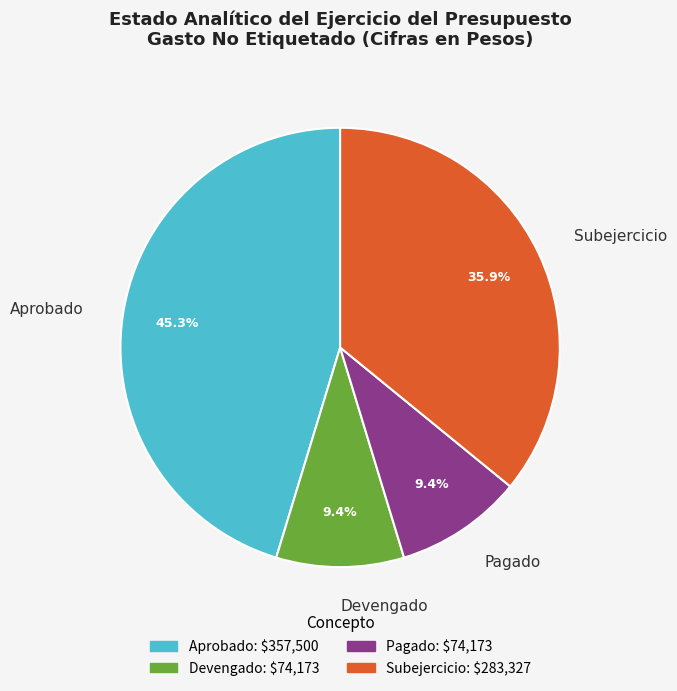

Does Pagado represent more than half of the total?

No